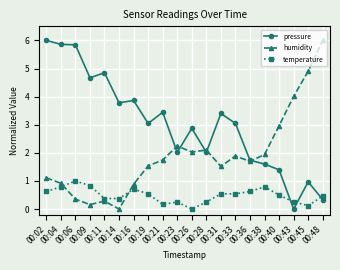

Which series has the largest total across all categories?

pressure